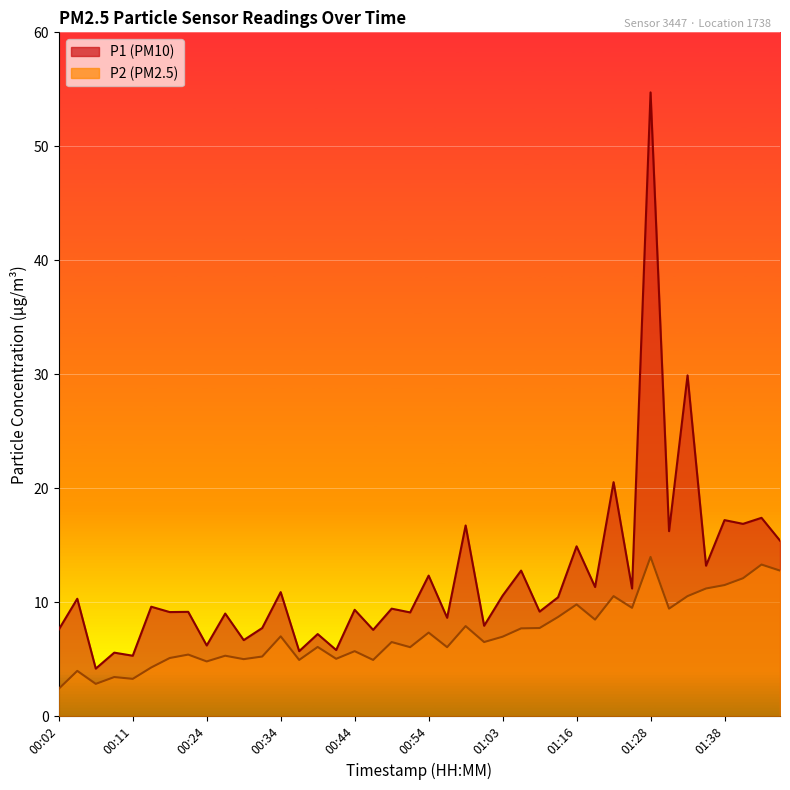

At which category is the sum across all series the highest?

01:28